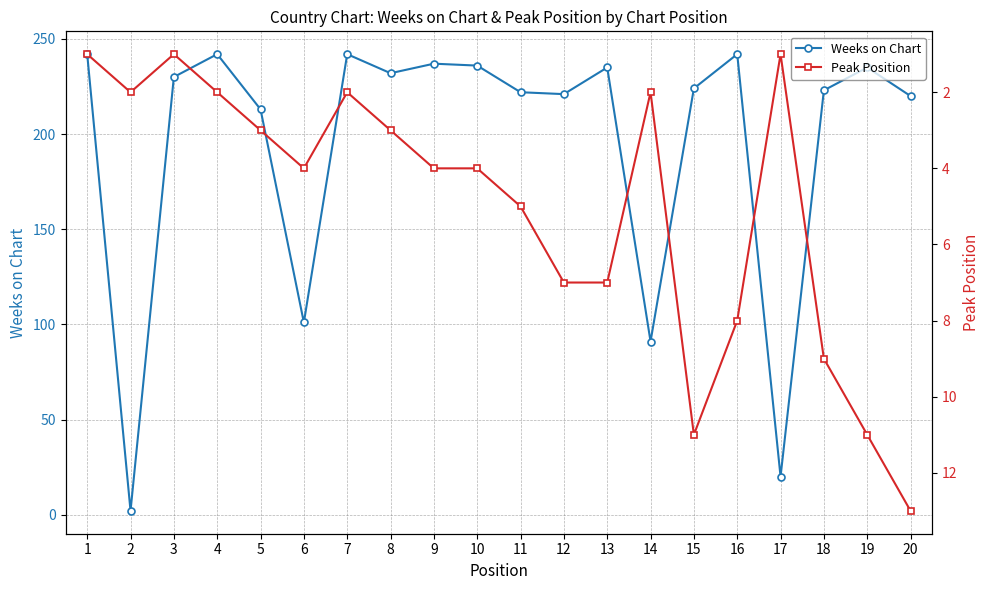

True or false: Weeks on Chart and Peak Position cross at least once.

False